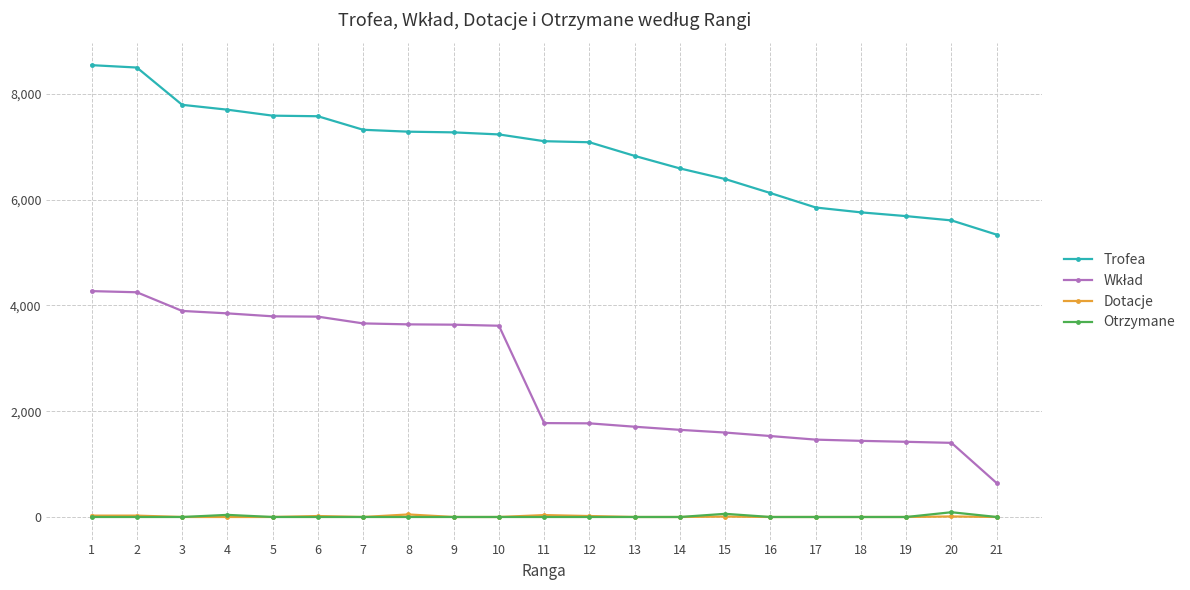

What is the highest value of the Trofea series?

8545